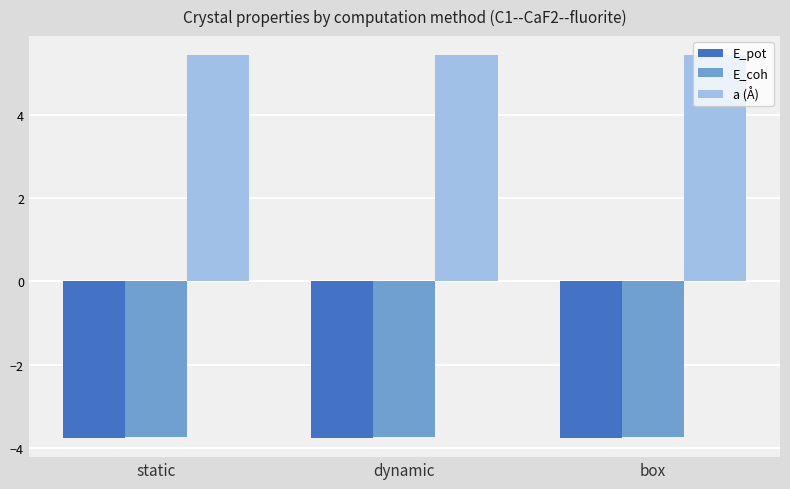

What is the average value of the a (Å) series?

5.4